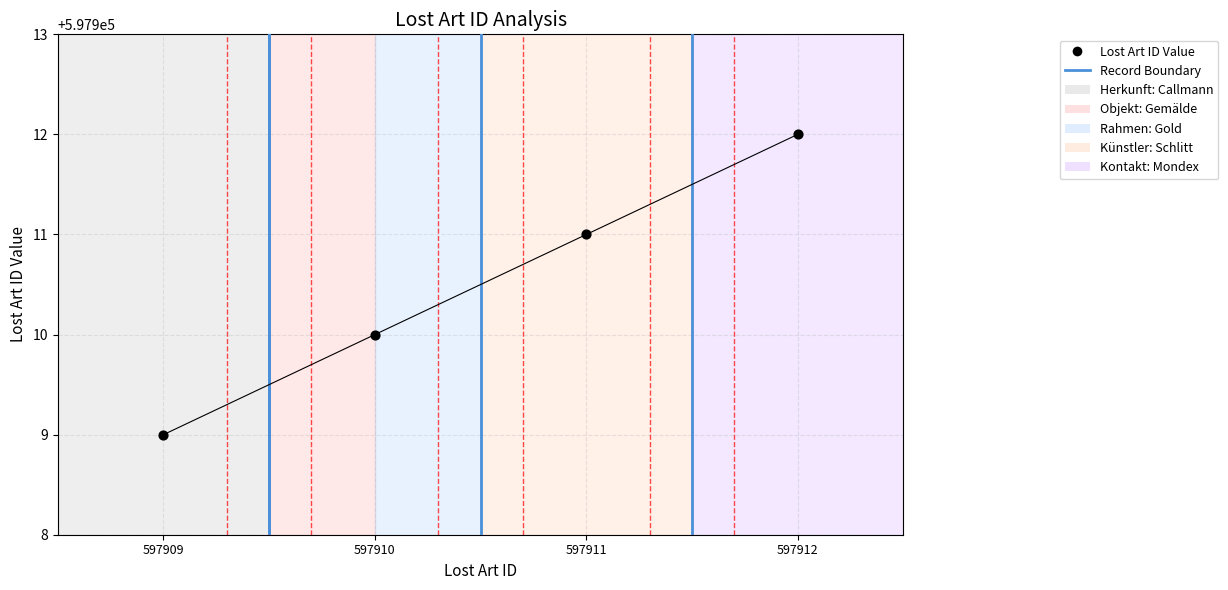

Approximately how many times larger is the value at 597909 compared to 597910?

1.0